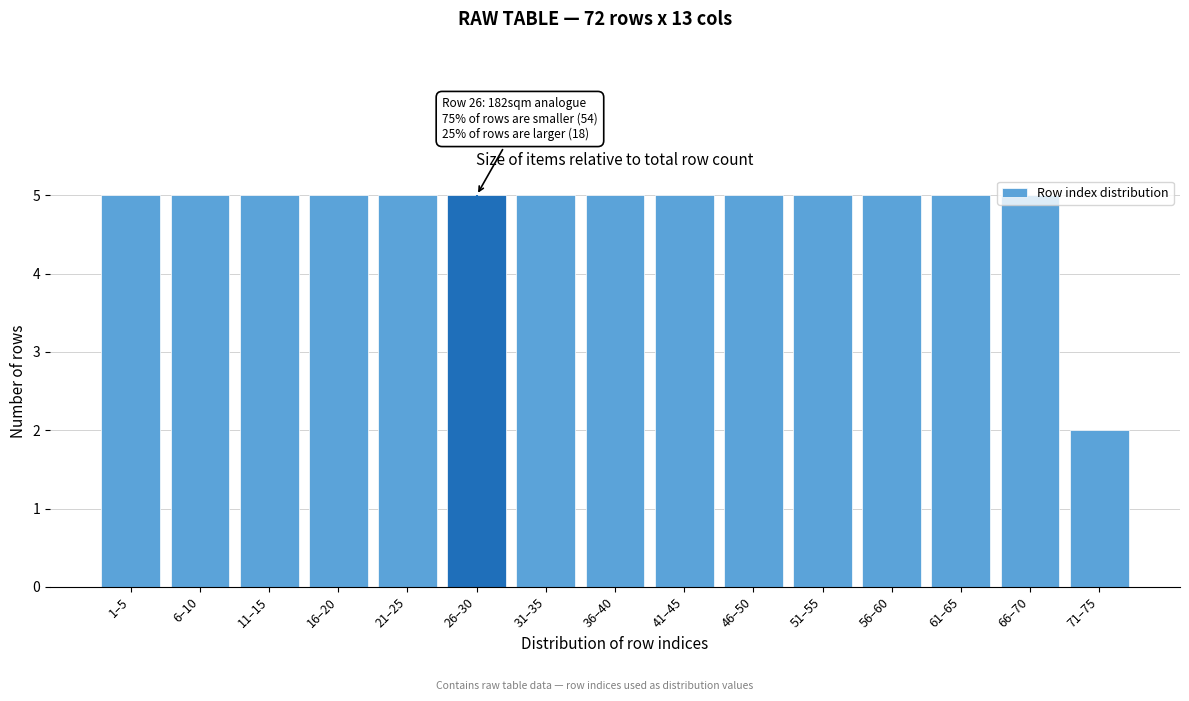

At which label is the value closest to 3?

71–75